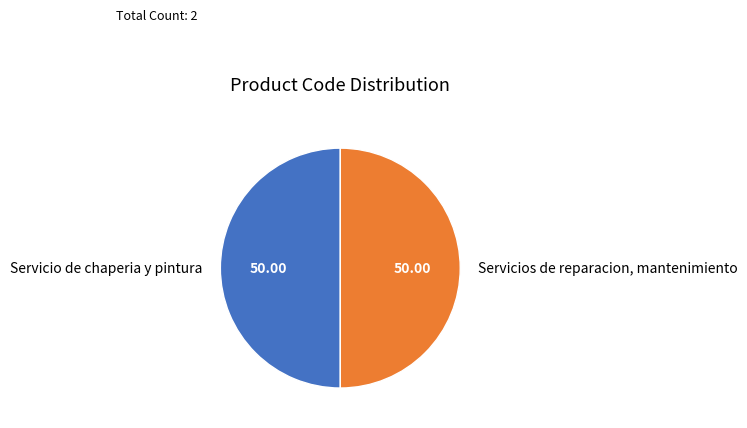

True or false: Servicio de chaperia y pintura accounts for 50% of the total.

True